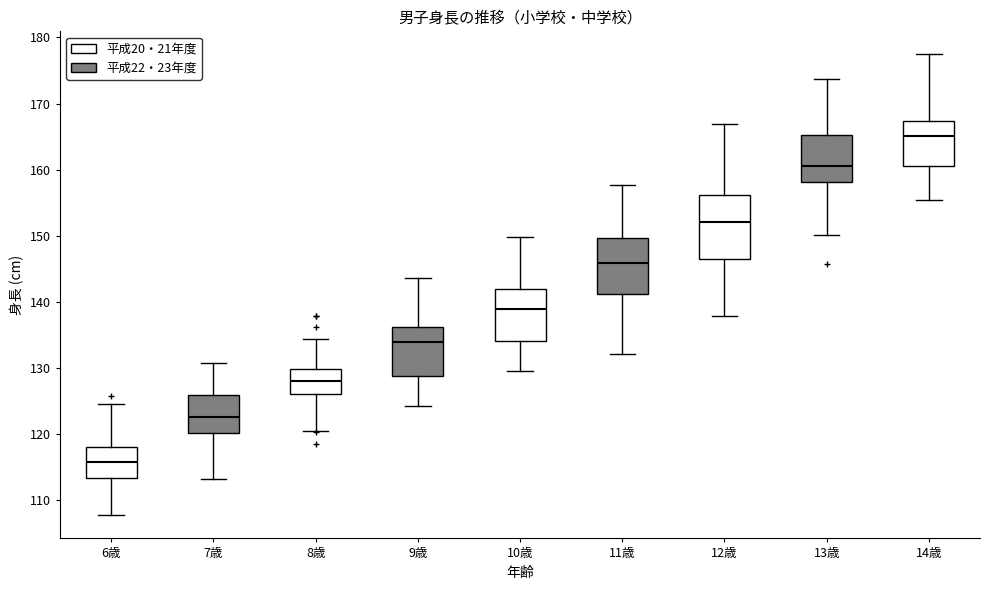

Where does the upper whisker of the box for 11歳 end on the y-axis? The values are not printed on the chart, so give them approximately, as read against the axis.

158